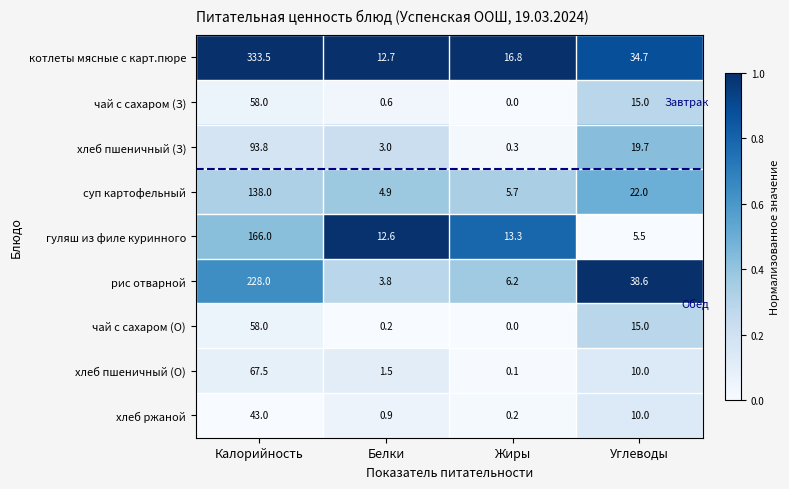

At how many categories does at least one series exceed 0?

4